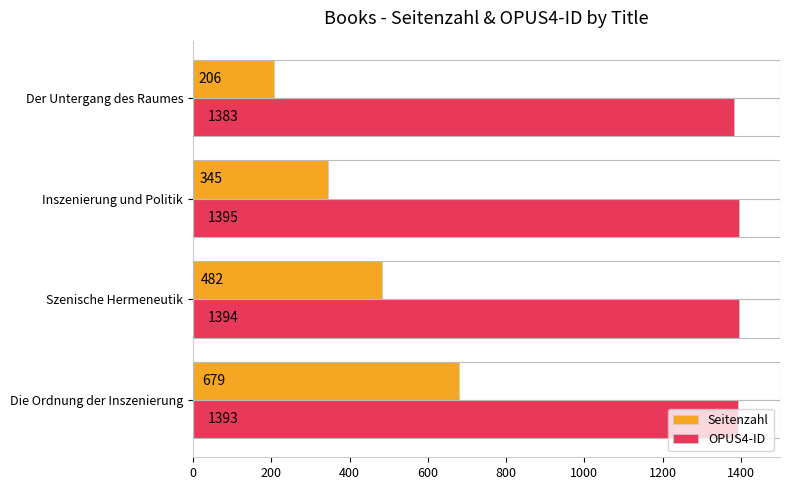

Where is OPUS4-ID nearest to the value 1389?

Die Ordnung der Inszenierung